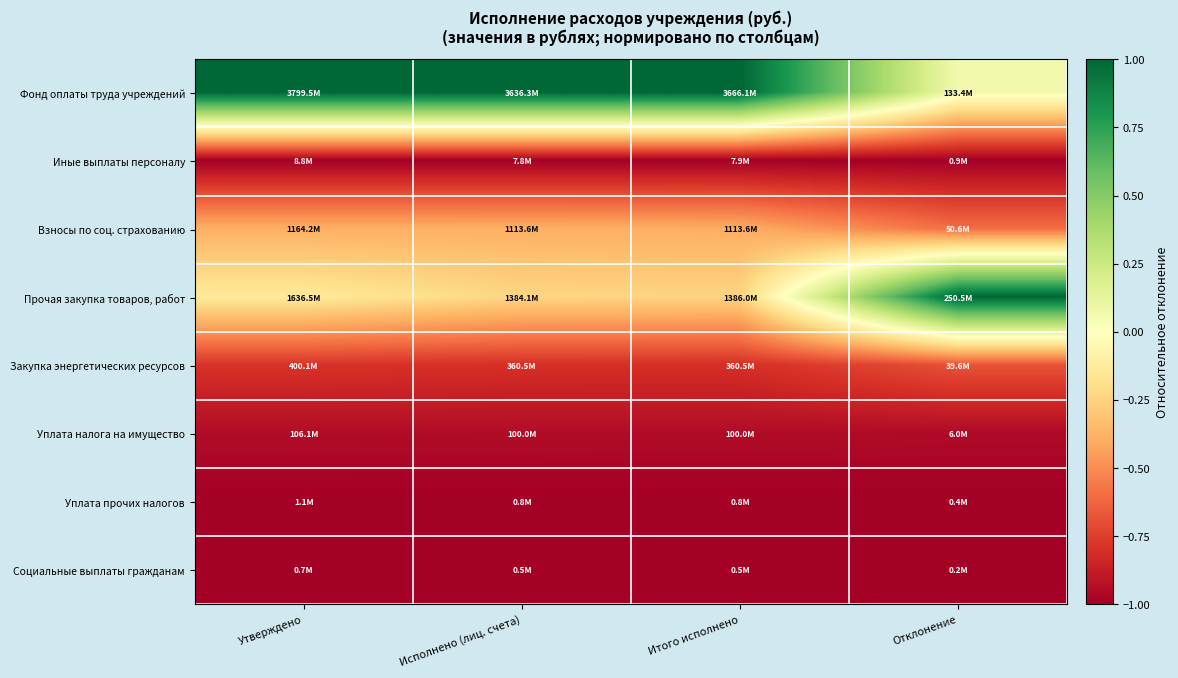

At which category is the sum across all series the highest?

Отклонение